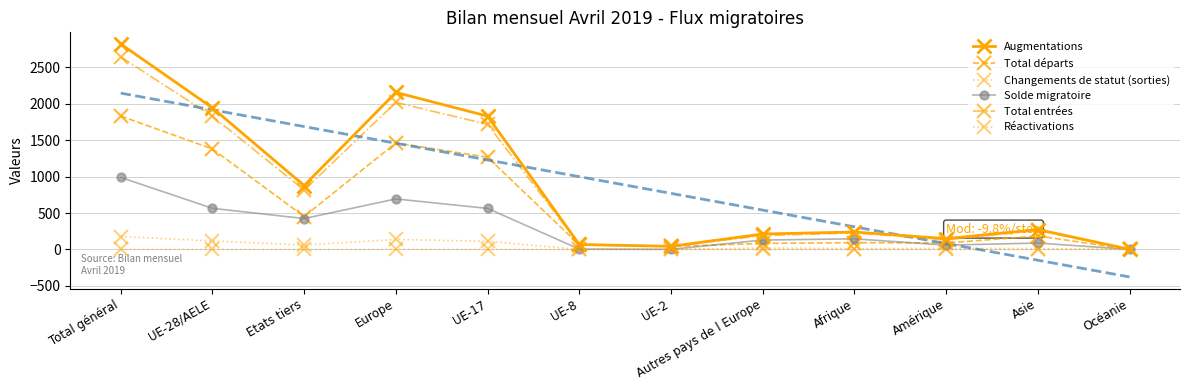

Which series has the largest range (max minus min)?

Augmentations